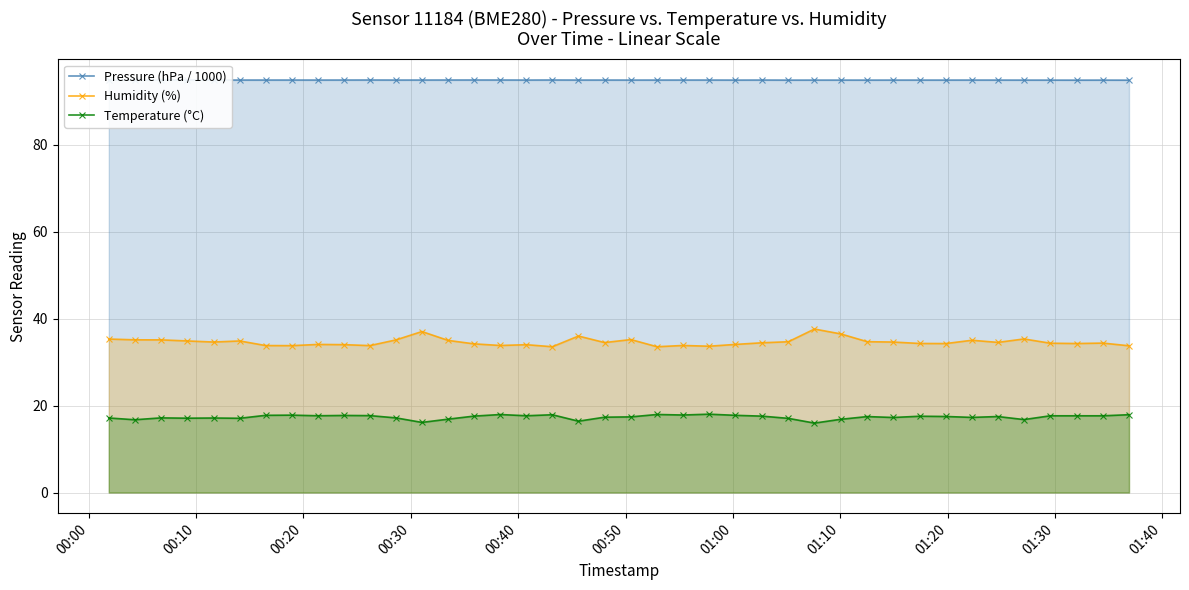

True or false: Humidity (%) and Temperature (°C) intersect in this chart.

False